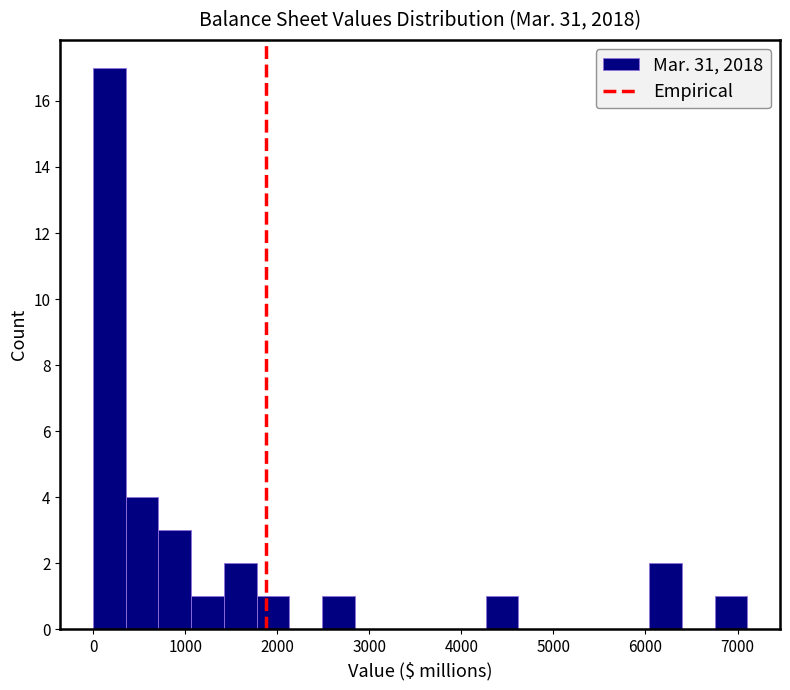

Read against the x-axis, roughly where is the centre of the tallest bar?

200